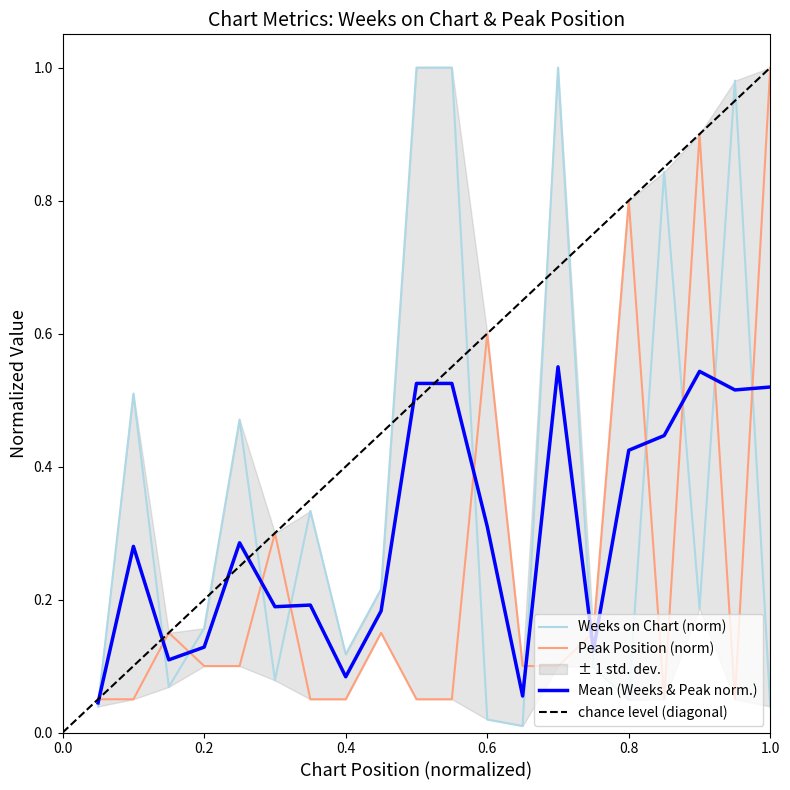

At which category does the chart reach its peak across all series?

10